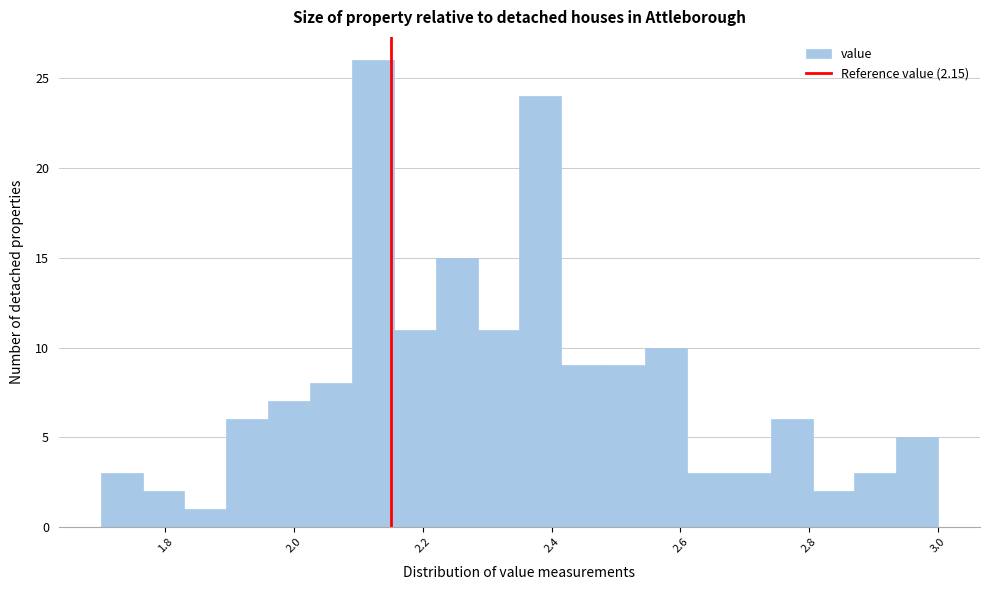

Read against the x-axis, roughly where is the centre of the tallest bar?

2.12